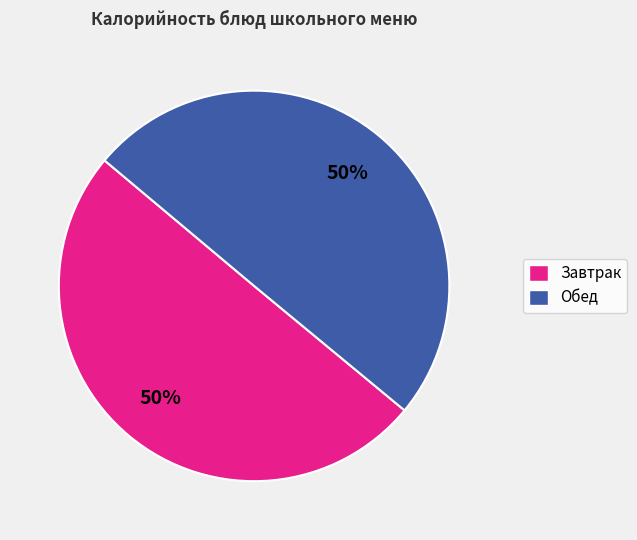

Combined, do Обед and Завтрак account for over 50%?

Yes